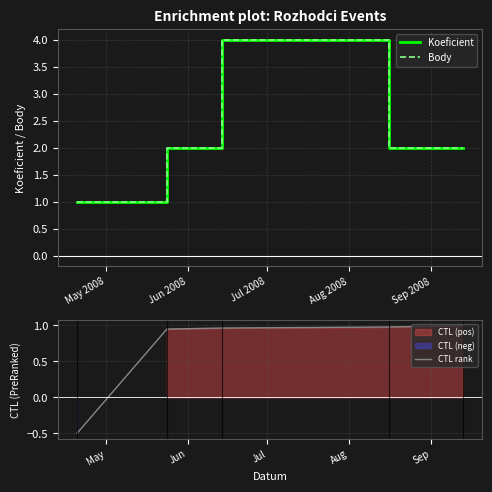

Is it true that CTL rank equals -0.5 at May 2008?

True